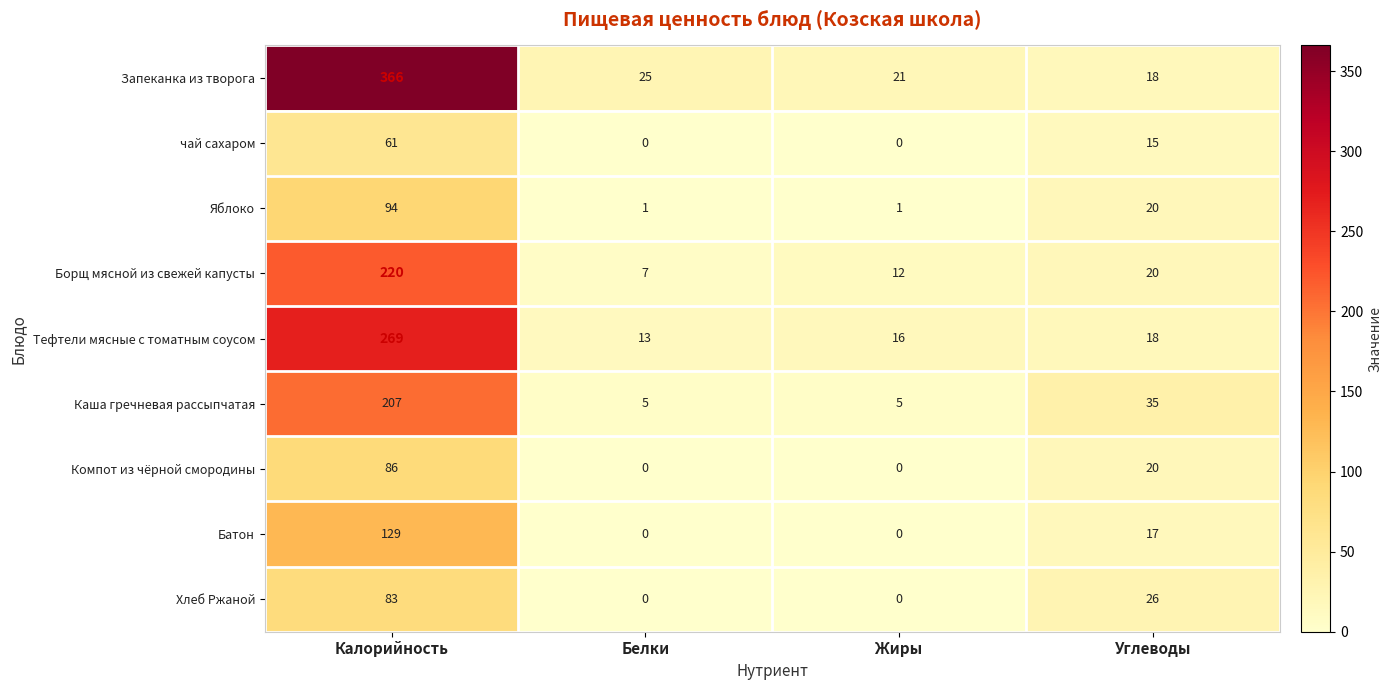

Rank the series at Калорийность from highest to lowest value.

Запеканка из творога, Тефтели мясные с томатным соусом, Борщ мясной из свежей капусты, Каша гречневая рассыпчатая, Батон, Яблоко, Компот из чёрной смородины, Хлеб Ржаной, чай сахаром